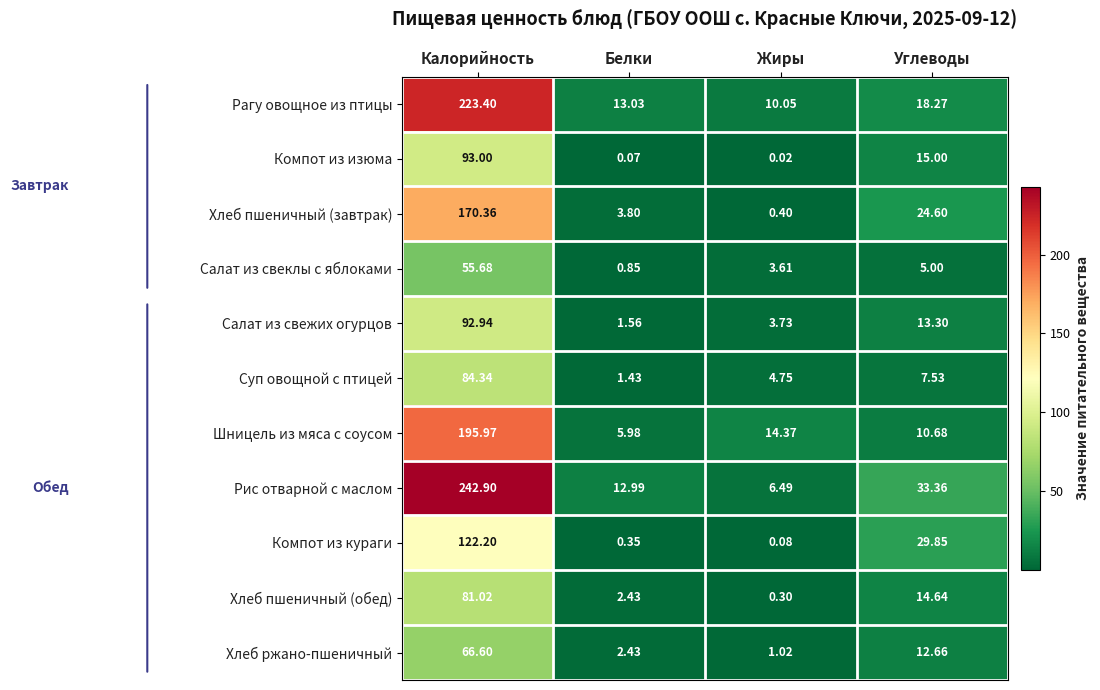

At which label does Салат из свеклы с яблоками reach its minimum?

Белки